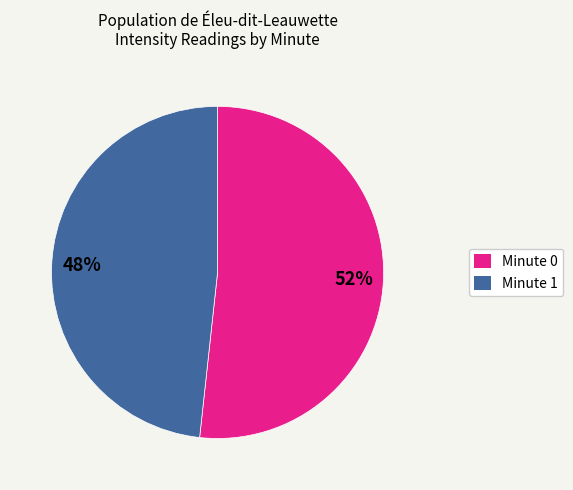

Does any single category account for the majority?

Yes